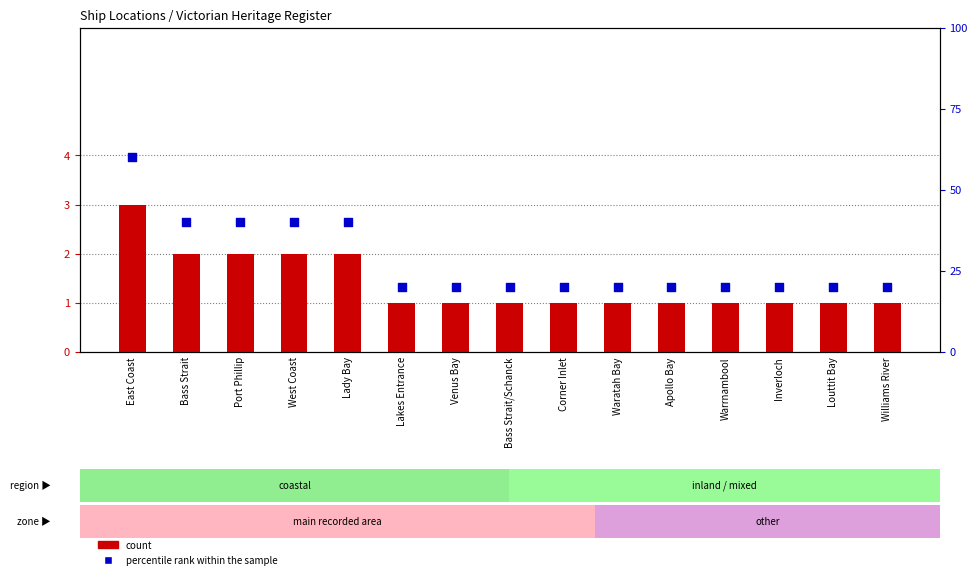

Which series has the widest spread of Y values?

percentile rank within the sample